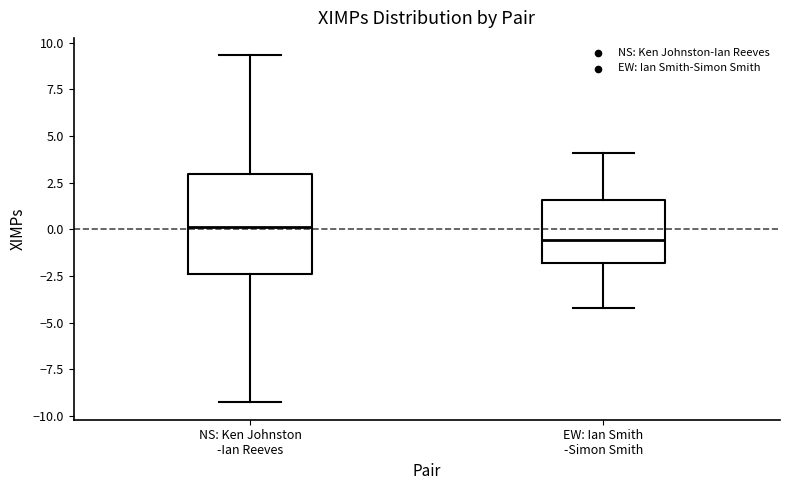

Reading left to right, transcribe this box plot: for each box, give where its median line is, the range the box spans, and where its two whiskers end, as read against the y-axis. The values are not printed on the chart, so give them approximately, as read against the axis.

NS: Ken Johnston -Ian Reeves: median 0.0, box -2.5 to 3.0, whiskers -9.5 to 9.5
EW: Ian Smith -Simon Smith: median -0.5, box -2.0 to 1.5, whiskers -4.0 to 4.0